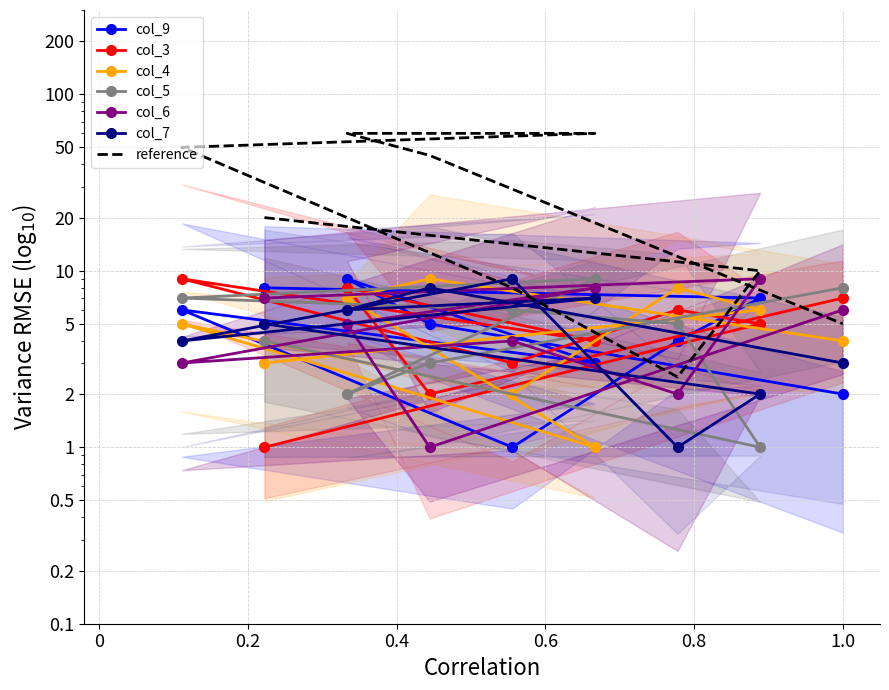

At how many categories does at least one series exceed 4?

9